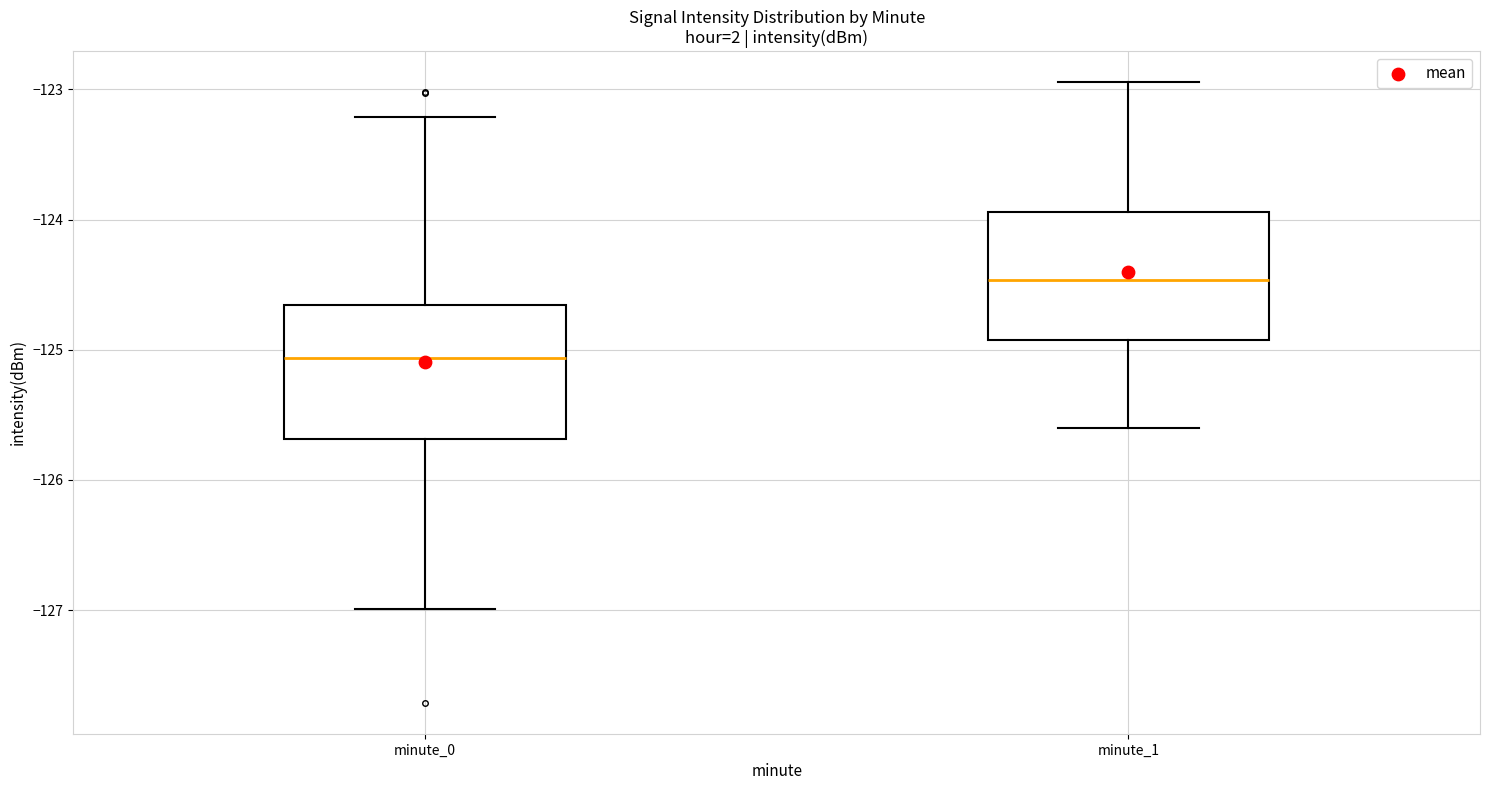

Reading left to right, transcribe this box plot: for each box, give where its median line is, the range the box spans, and where its two whiskers end, as read against the y-axis. The values are not printed on the chart, so give them approximately, as read against the axis.

minute_0: median -125.1, box -125.7 to -124.7, whiskers -127.0 to -123.2
minute_1: median -124.5, box -124.9 to -123.9, whiskers -125.6 to -122.9